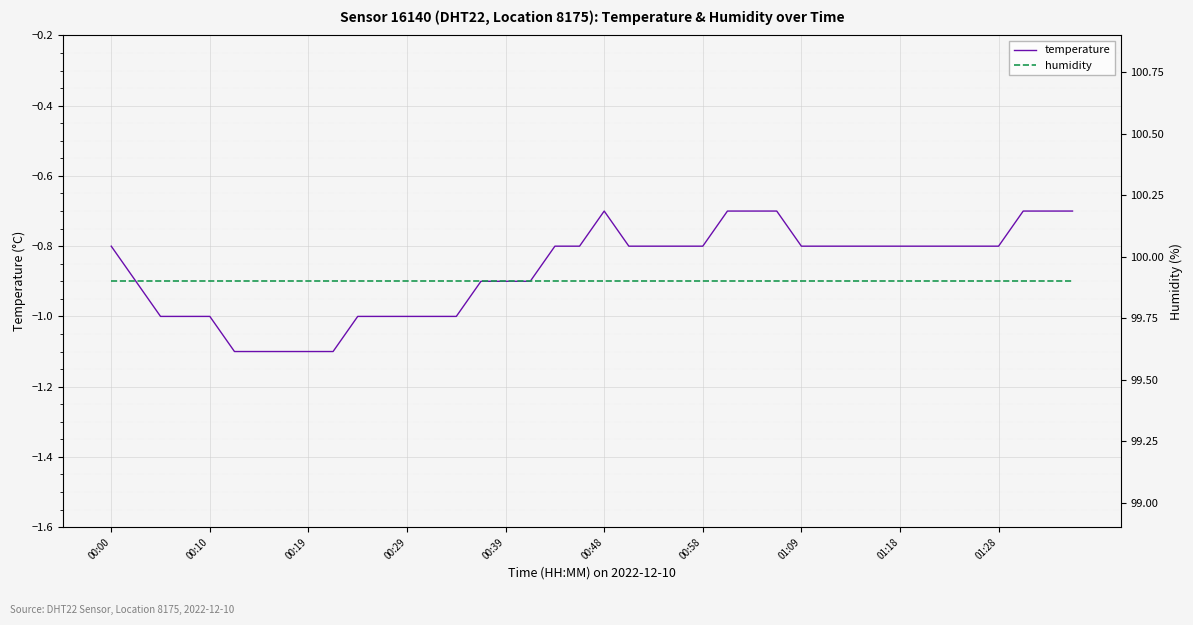

Reading right to left, extract all data points from this chart.

temperature: -0.7	-0.7	-0.7	-0.8	-0.8	-0.8	-0.8	-0.8	-0.8	-0.8	-0.8	-0.8	-0.7	-0.7	-0.7	-0.8	-0.8	-0.8	-0.8	-0.7	-0.8	-0.8	-0.9	-0.9	-0.9	-1.0	-1.0	-1.0	-1.0	-1.0	-1.1	-1.1	-1.1	-1.1	-1.1	-1.0	-1.0	-1.0	-0.9	-0.8
humidity: 99.9	99.9	99.9	99.9	99.9	99.9	99.9	99.9	99.9	99.9	99.9	99.9	99.9	99.9	99.9	99.9	99.9	99.9	99.9	99.9	99.9	99.9	99.9	99.9	99.9	99.9	99.9	99.9	99.9	99.9	99.9	99.9	99.9	99.9	99.9	99.9	99.9	99.9	99.9	99.9